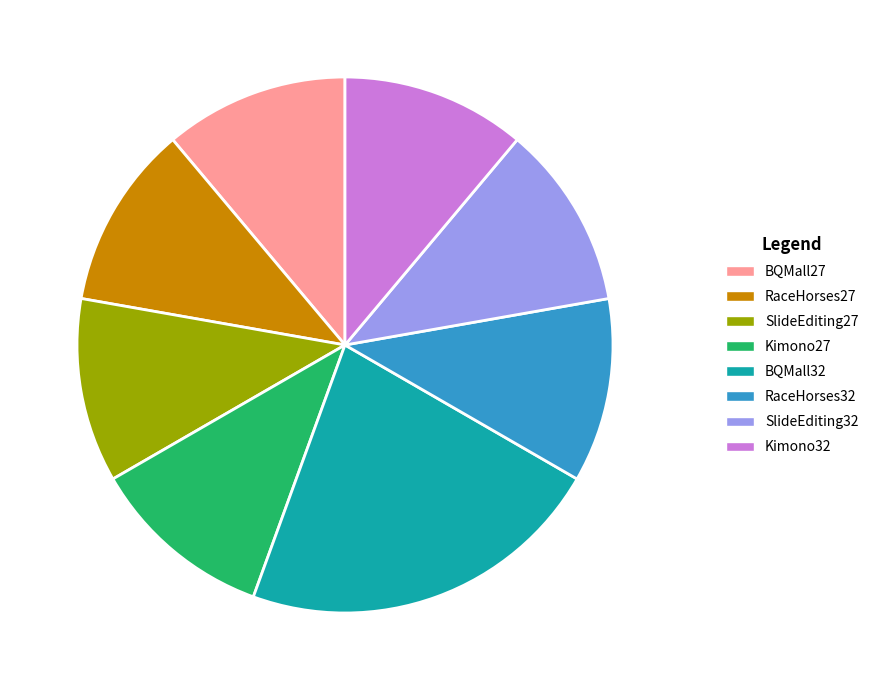

How many segments does this pie chart have?

8